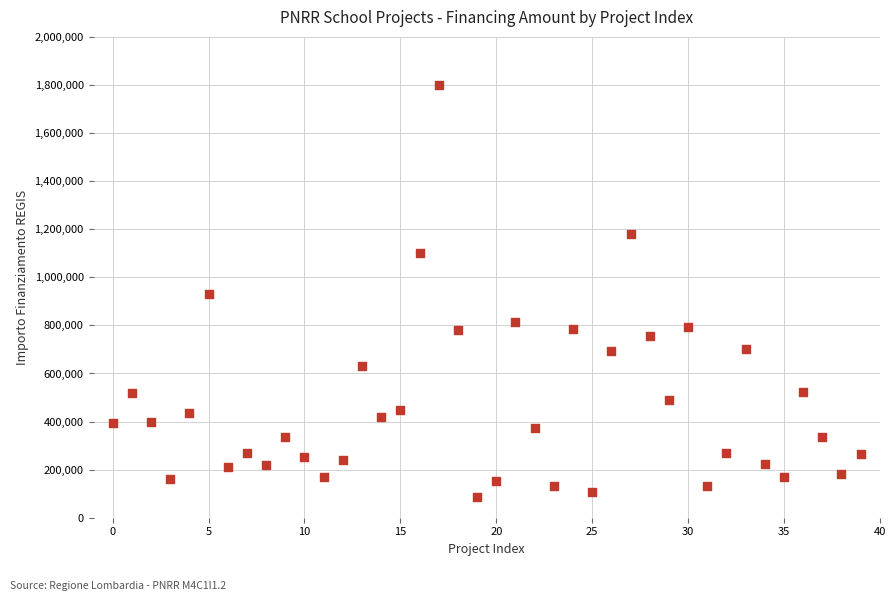

What is the range of Y values (max minus min)?

1715058